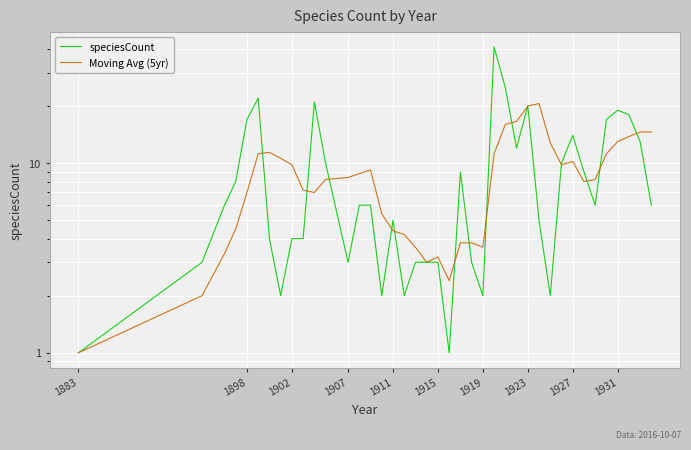

The Moving Avg (5yr) series shows 5.4 at 22. True or false?

False